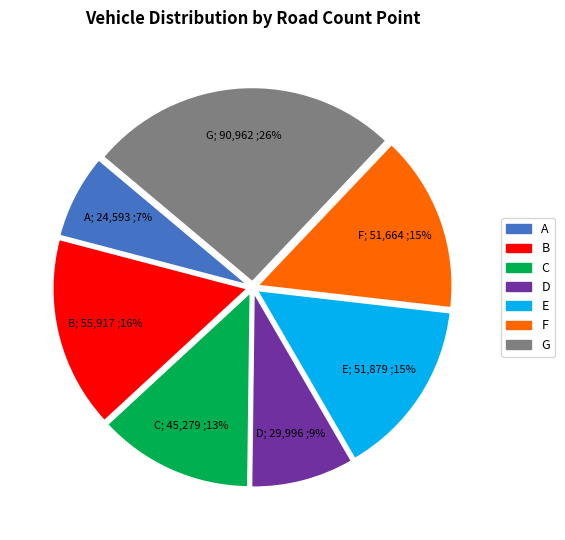

To the nearest percent, what is the difference between the largest and smallest slice percentages?

19%